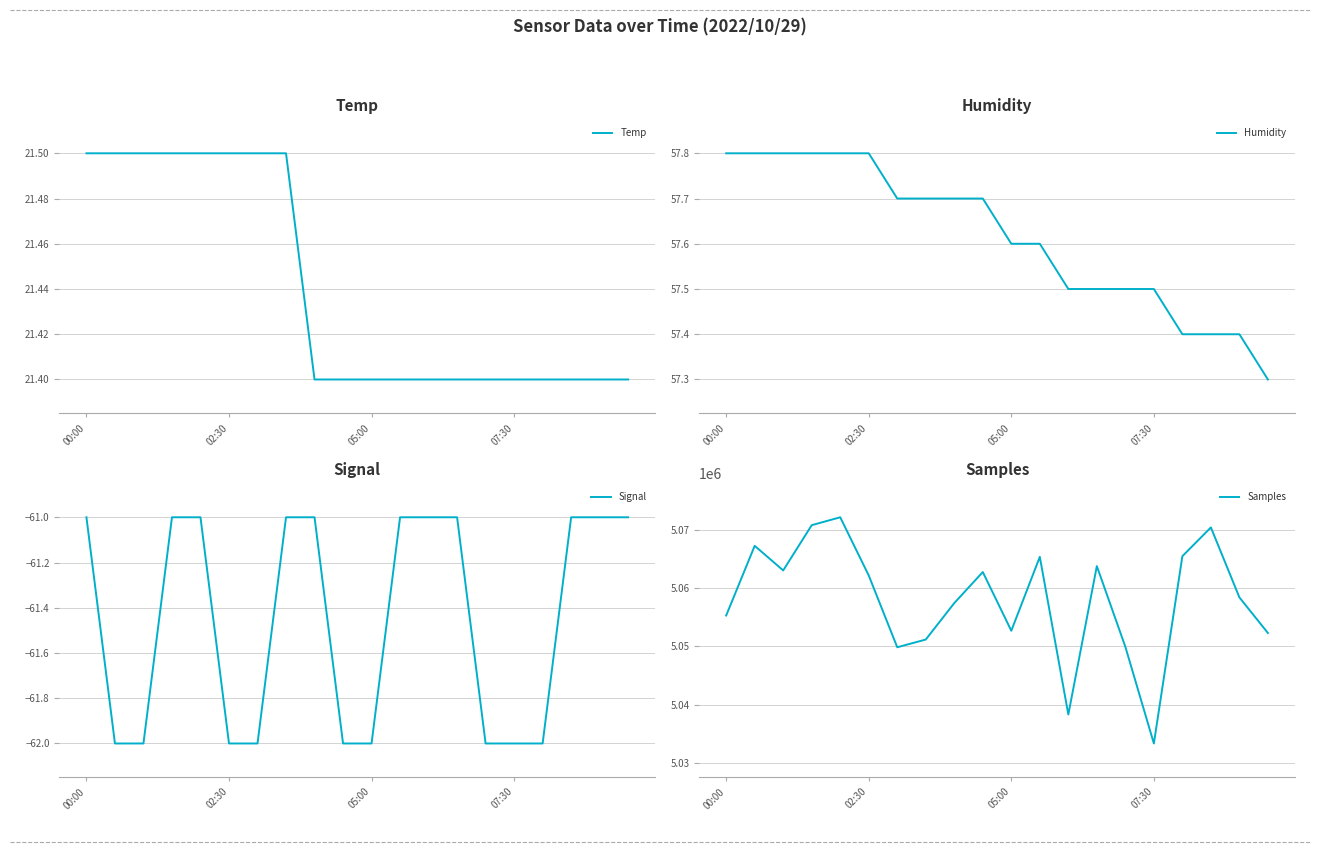

True or false: Humidity has more than 0 points higher than both neighbors.

False